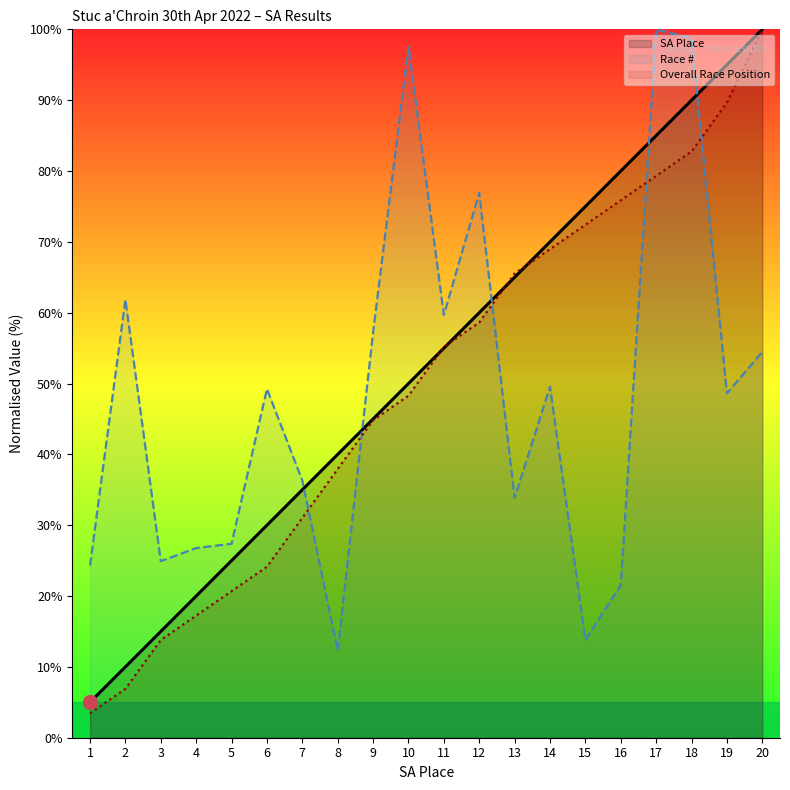

What is the maximum value shown in the chart?

100.0